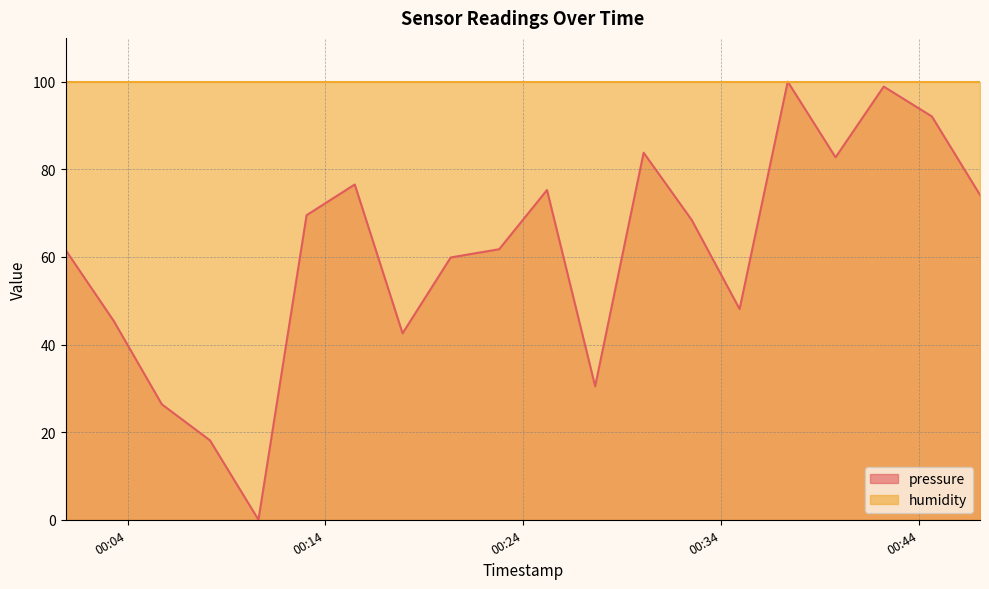

How many lines are shown in the chart?

2